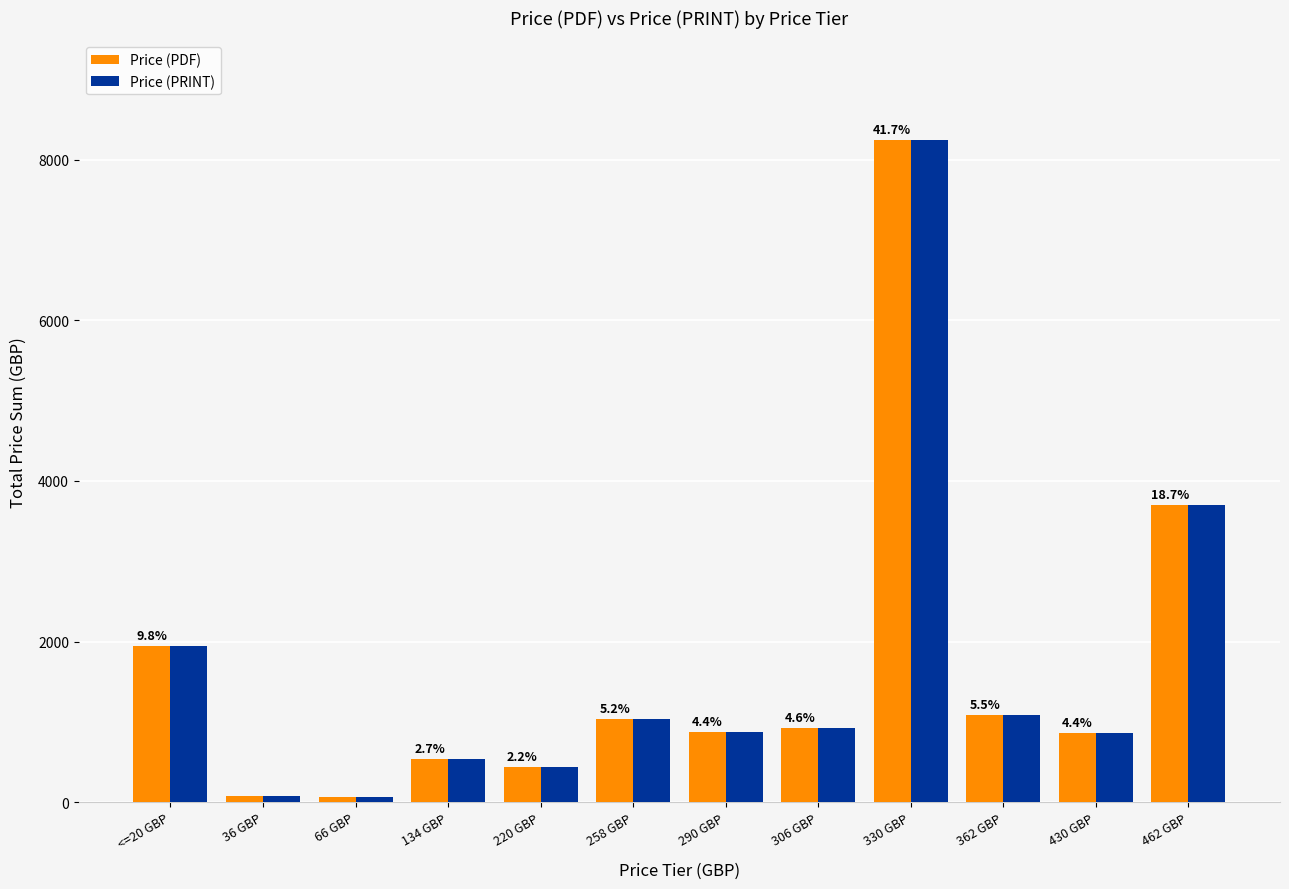

The value of Price (PRINT) at 306 GBP is 918. True or false?

True